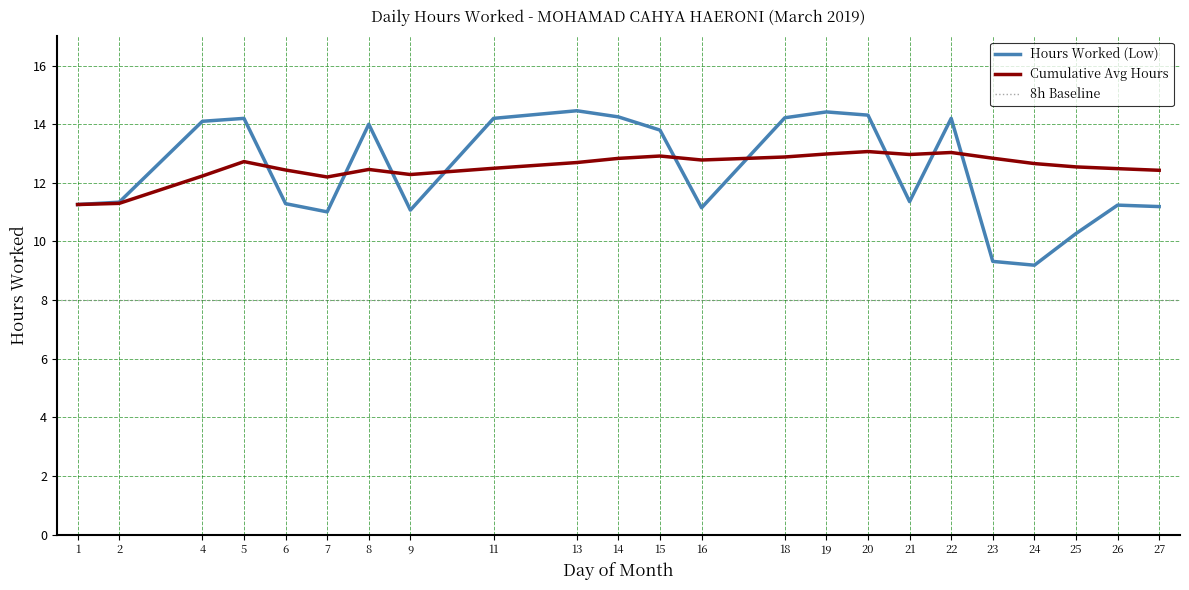

Reading left to right, extract all data points from this chart.

11.3	11.3	14.1	14.2	11.3	11.0	14.0	11.1	14.2	14.5	14.2	13.8	11.2	14.2	14.4	14.3	11.4	14.2	9.3	9.2	10.3	11.2	11.2